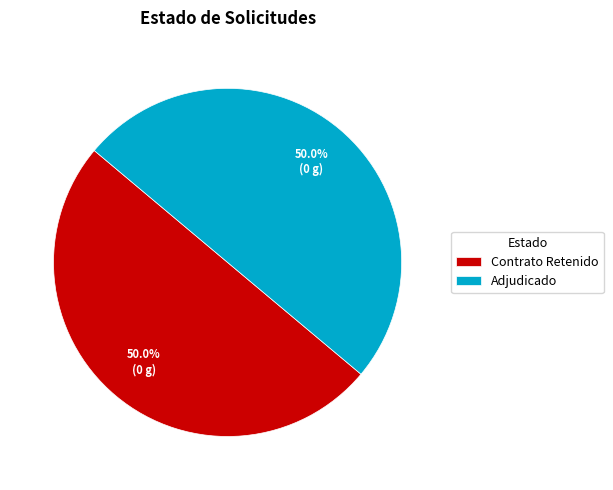

Count the number of slices in the pie.

2